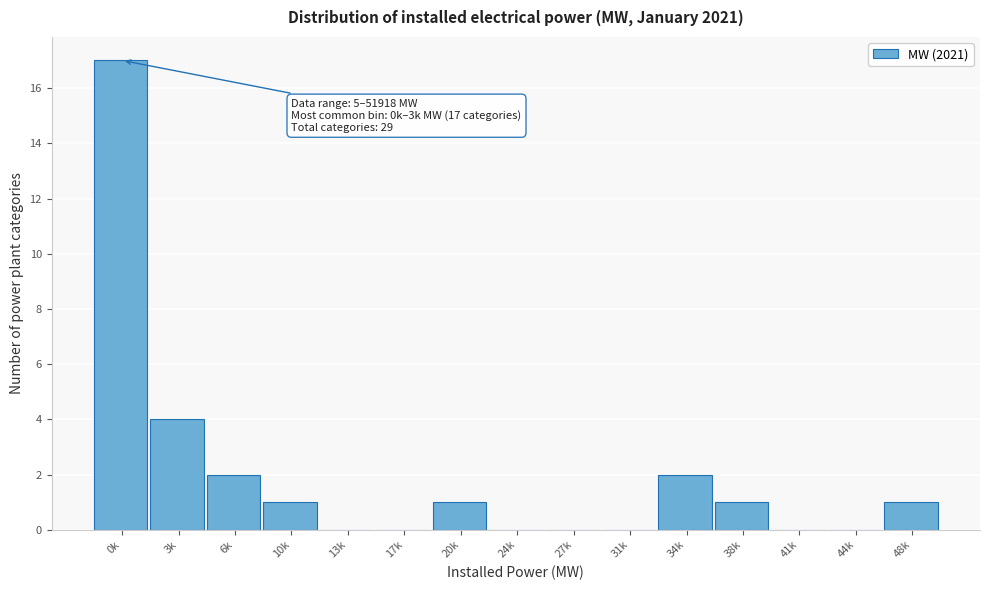

Reading right to left, list all the values displayed in this chart.

48k=1	44k=0	41k=0	38k=1	34k=2	31k=0	27k=0	24k=0	20k=1	17k=0	13k=0	10k=1	6k=2	3k=4	0k=17